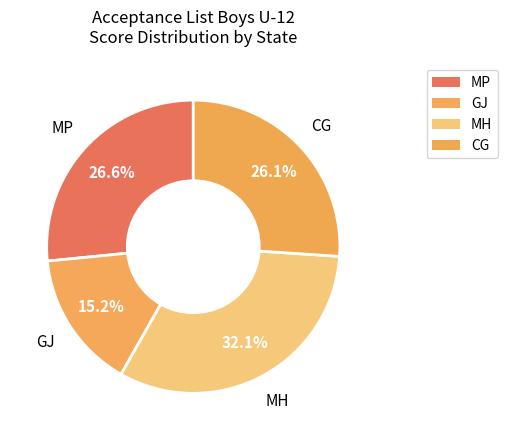

Count the number of slices in the pie.

4